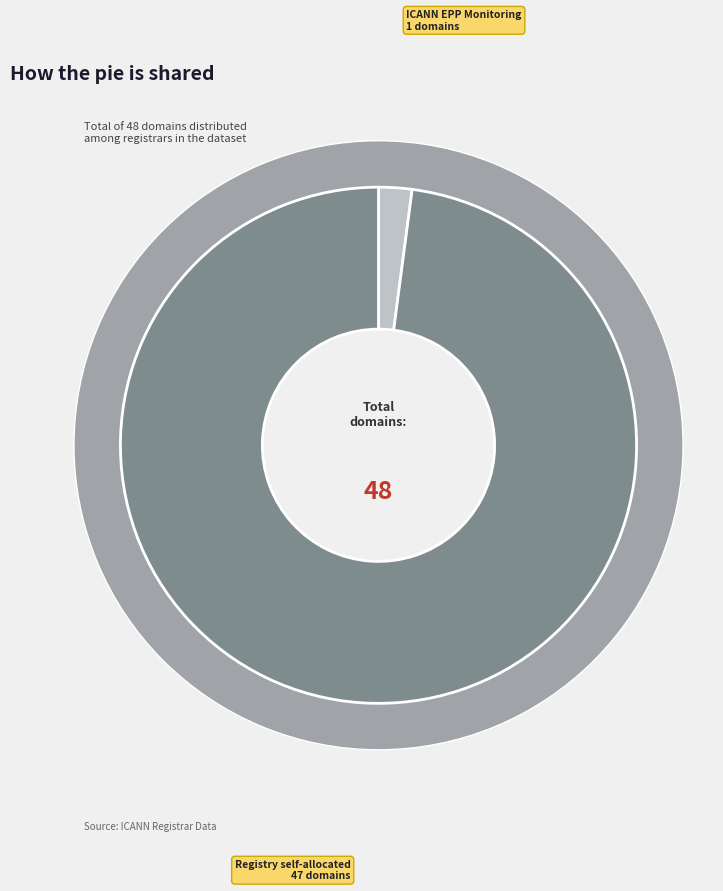

Does Registry self-allocated represent more than half of the total?

Yes